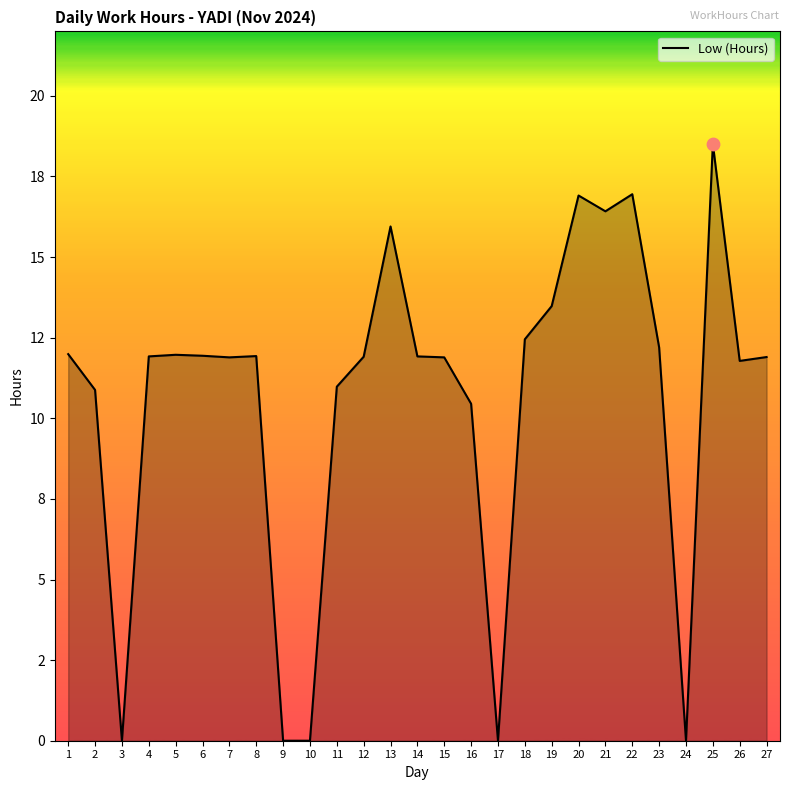

Which has a higher value, 3 or 4?

4